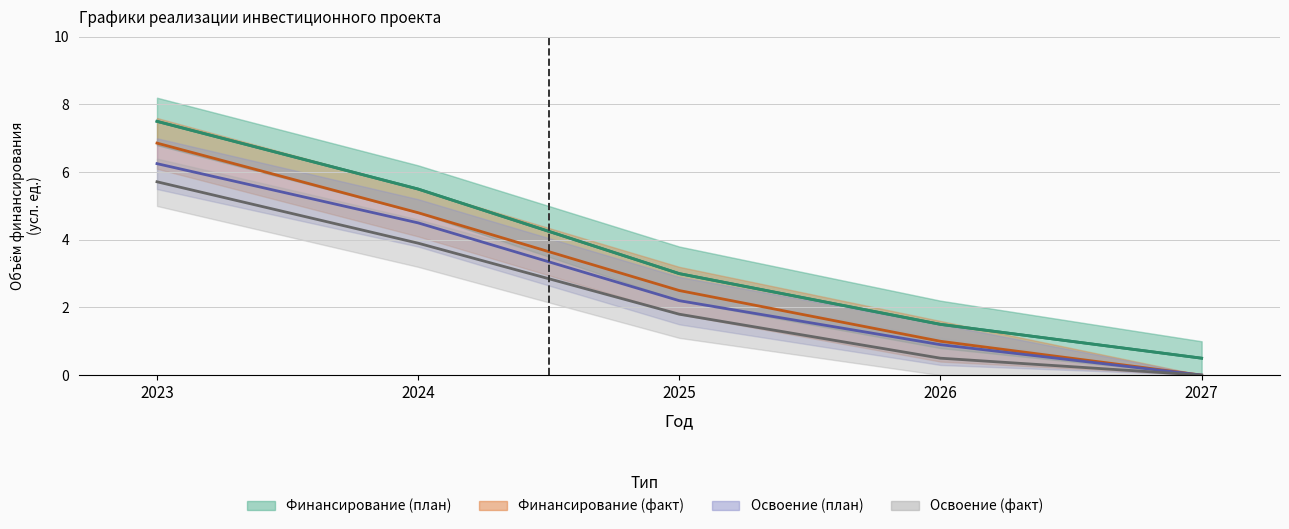

True or false: Иные источники (план) has more than 2 points higher than both neighbors.

False